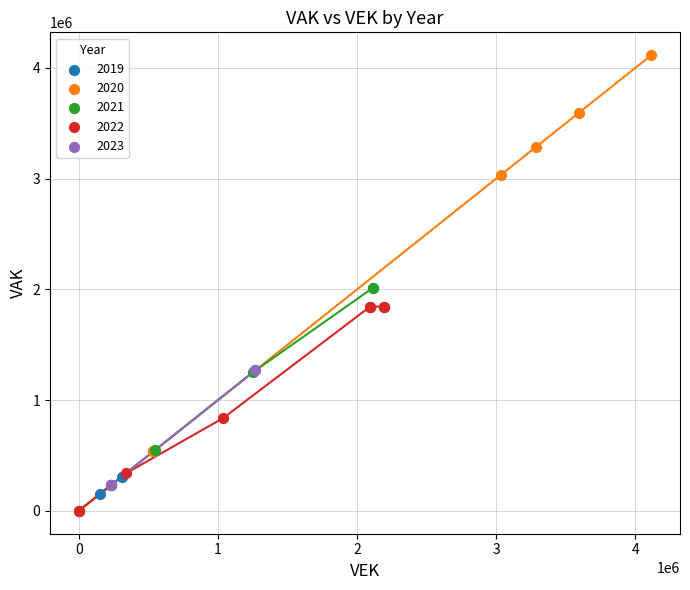

Which series has the largest Y range (max minus min)?

2020